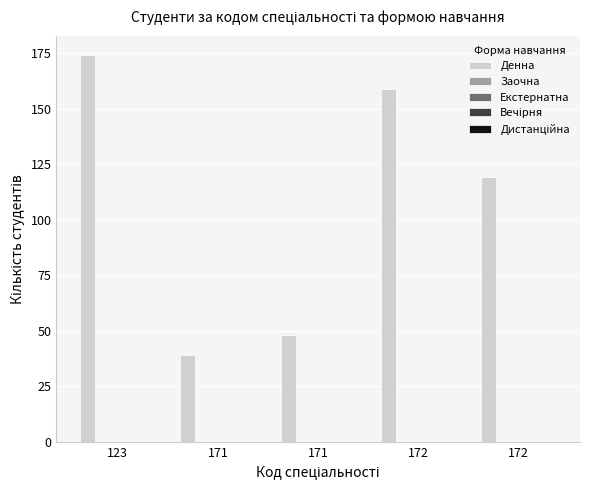

What is the difference between the maximum and second lowest values?

126